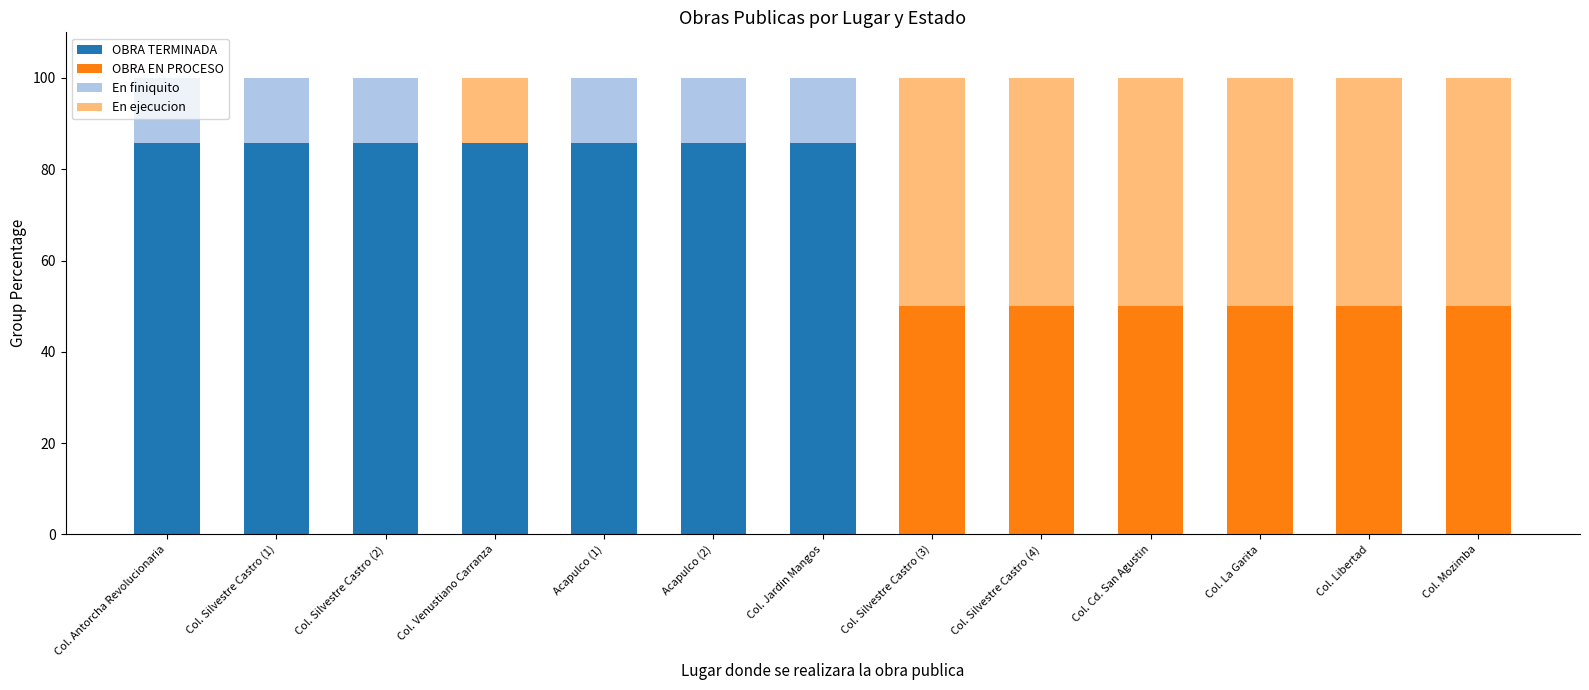

The value of OBRA TERMINADA at Col. Silvestre Castro (1) is 85.7. True or false?

True